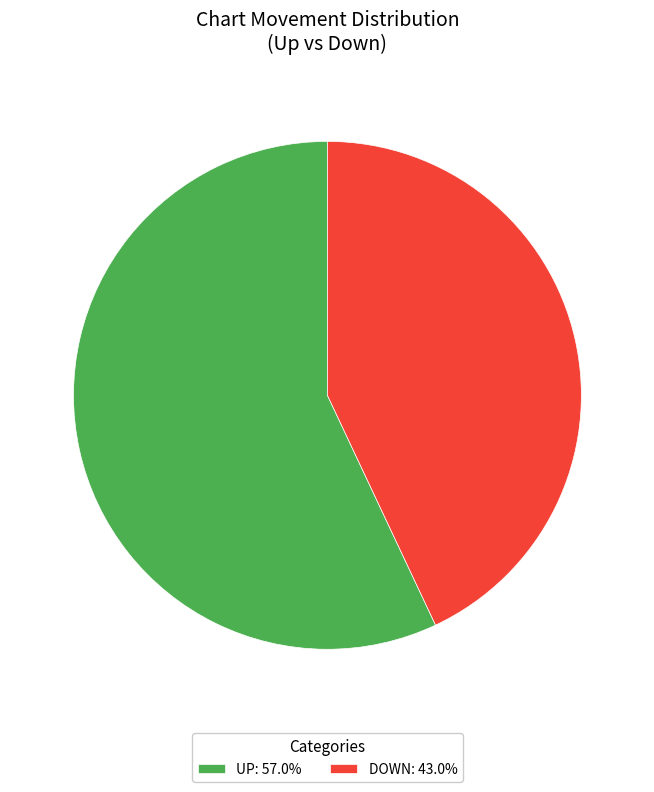

What is the ratio of the value at UP: 57.0% to the value at DOWN: 43.0%?

1.3